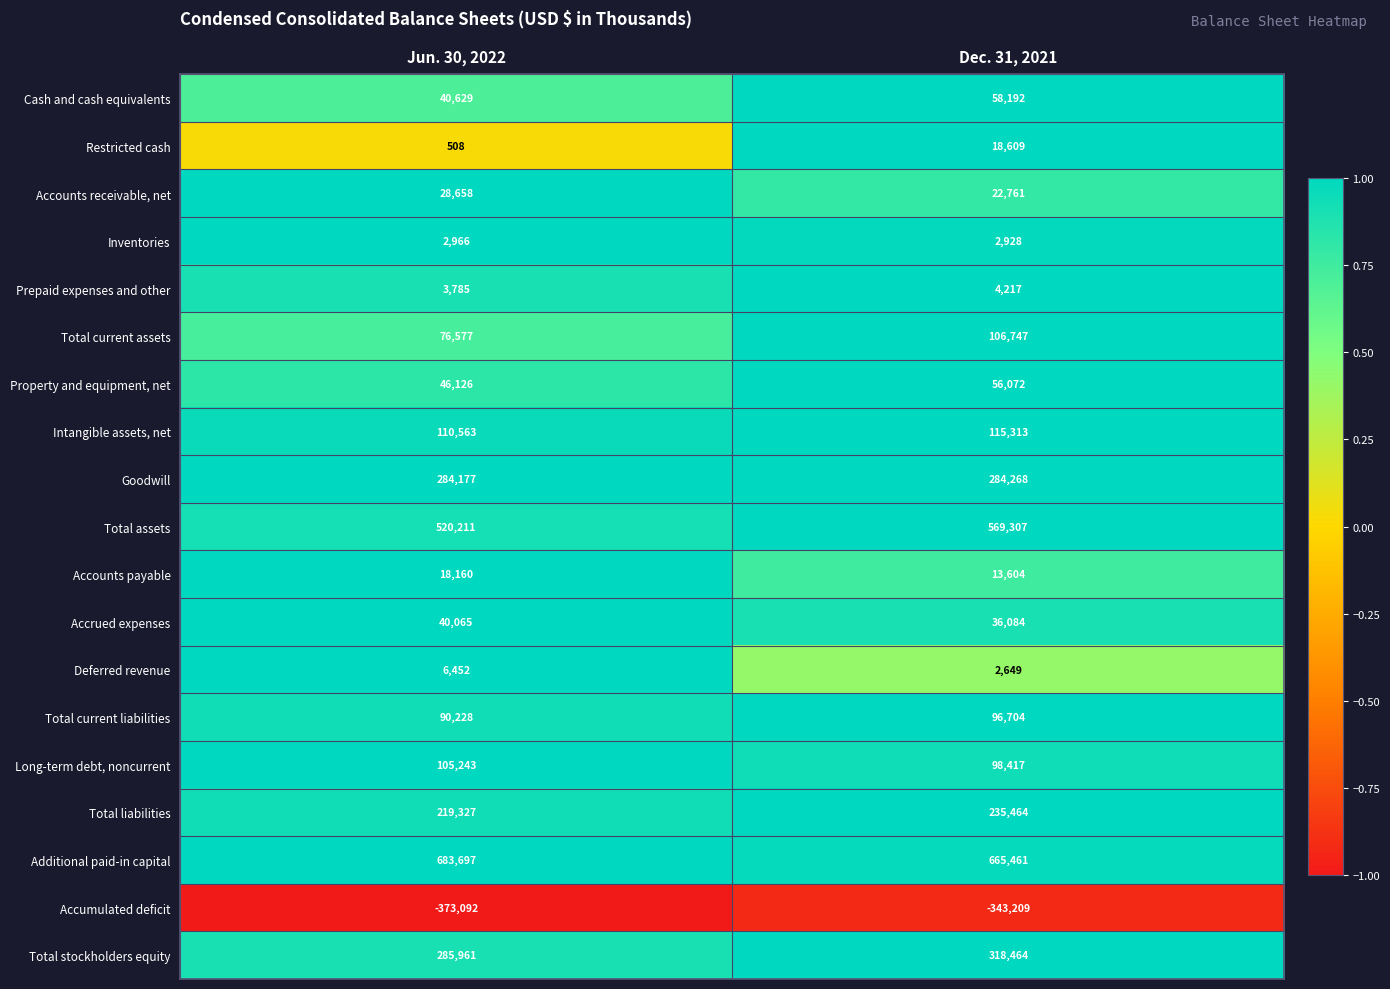

At how many categories does at least one series exceed 0?

2